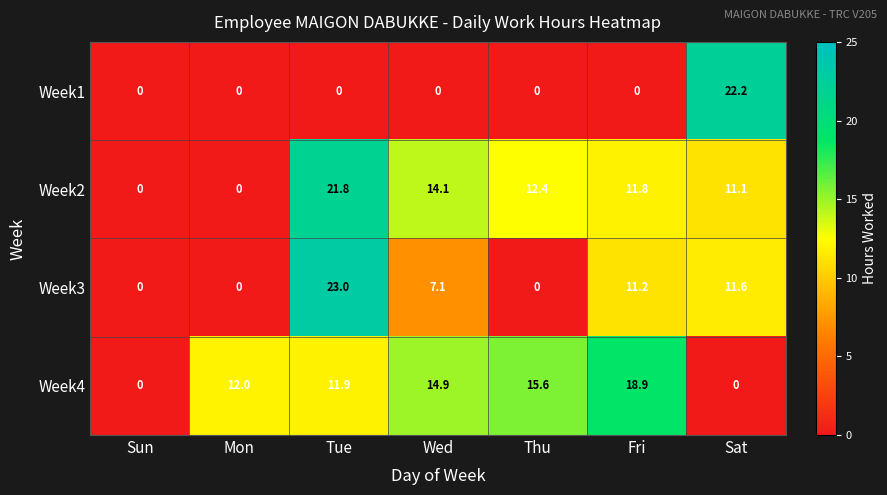

Rank the series at Fri from lowest to highest value.

Week1, Week3, Week2, Week4